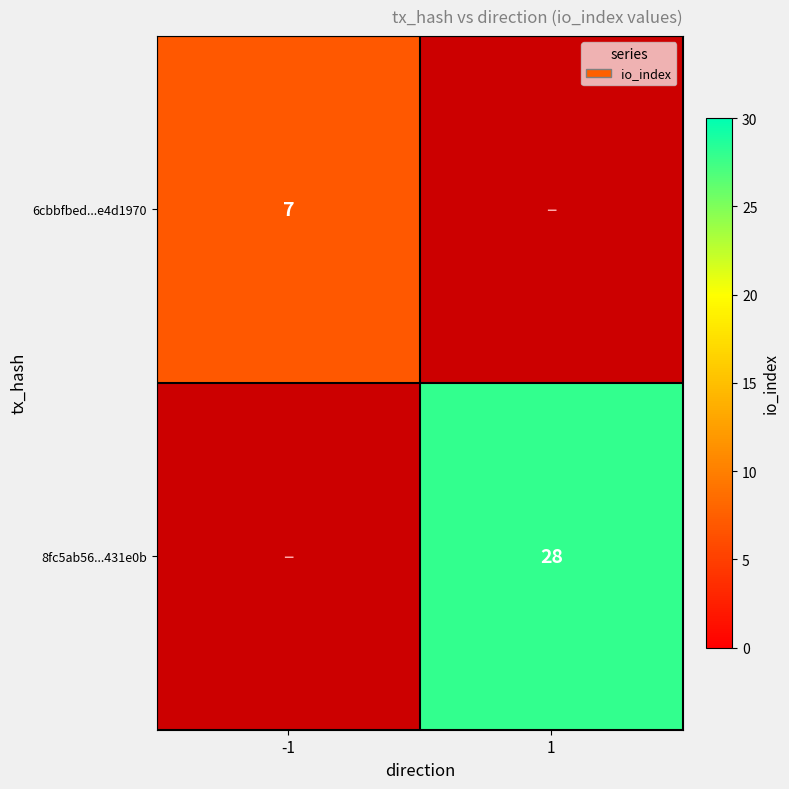

How many distinct data groups are displayed?

2